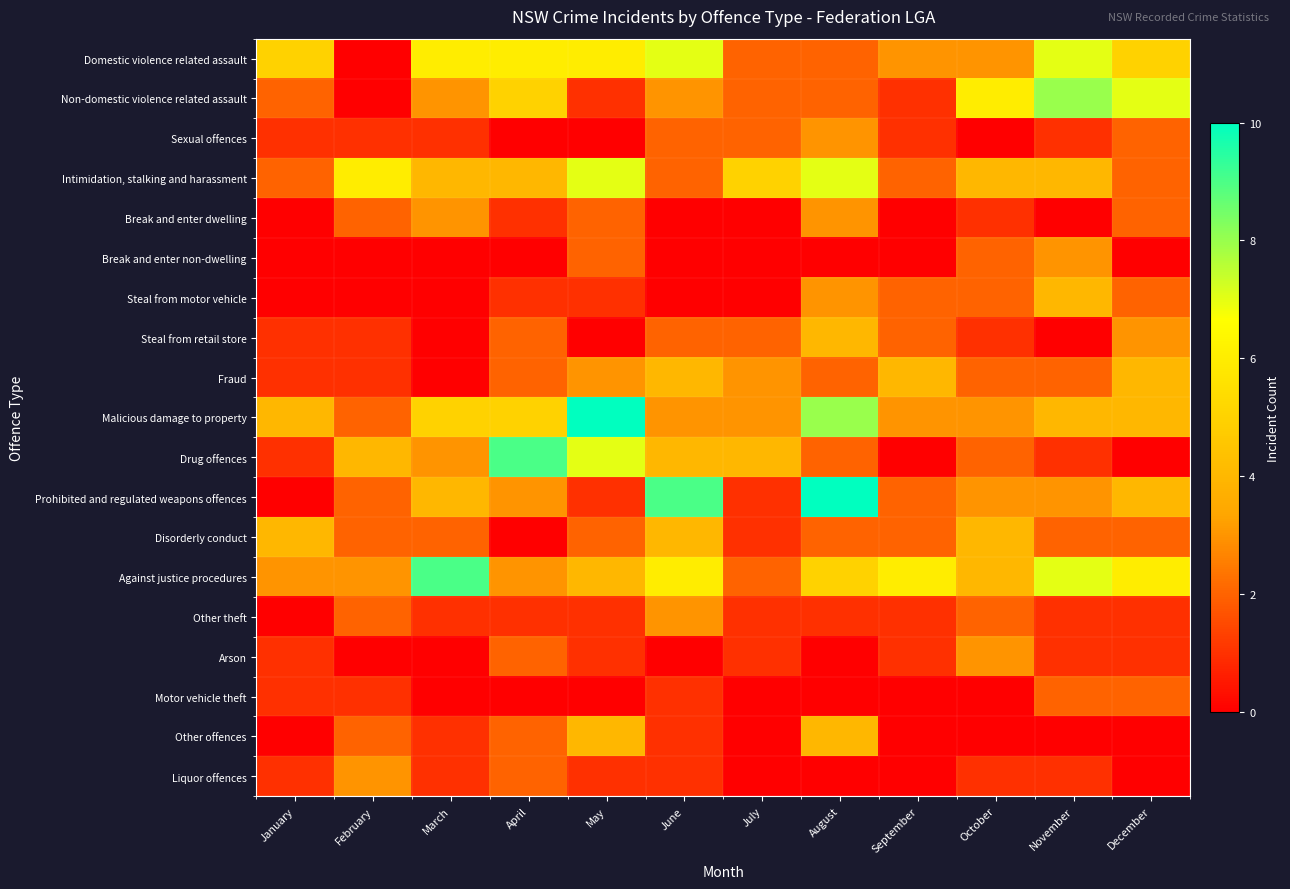

Reading left to right, list all the values displayed in this chart.

Domestic violence related assault: January=5	February=0	March=6	April=6	May=6	June=7	July=2	August=2	September=3	October=3	November=7	December=5
Non-domestic violence related assault: January=2	February=0	March=3	April=5	May=1	June=3	July=2	August=2	September=1	October=6	November=8	December=7
Sexual offences: January=1	February=1	March=1	April=0	May=0	June=2	July=2	August=3	September=1	October=0	November=1	December=2
Intimidation, stalking and harassment: January=2	February=6	March=4	April=4	May=7	June=2	July=5	August=7	September=2	October=4	November=4	December=2
Break and enter dwelling: January=0	February=2	March=3	April=1	May=2	June=0	July=0	August=3	September=0	October=1	November=0	December=2
Break and enter non-dwelling: January=0	February=0	March=0	April=0	May=2	June=0	July=0	August=0	September=0	October=2	November=3	December=0
Steal from motor vehicle: January=0	February=0	March=0	April=1	May=1	June=0	July=0	August=3	September=2	October=2	November=4	December=2
Steal from retail store: January=1	February=1	March=0	April=2	May=0	June=2	July=2	August=4	September=2	October=1	November=0	December=3
Fraud: January=1	February=1	March=0	April=2	May=3	June=4	July=3	August=2	September=4	October=2	November=2	December=4
Malicious damage to property: January=4	February=2	March=5	April=5	May=10	June=3	July=3	August=8	September=3	October=3	November=4	December=4
Drug offences: January=1	February=4	March=3	April=9	May=7	June=4	July=4	August=2	September=0	October=2	November=1	December=0
Prohibited and regulated weapons offences: January=0	February=2	March=4	April=3	May=1	June=9	July=1	August=10	September=2	October=3	November=3	December=4
Disorderly conduct: January=4	February=2	March=2	April=0	May=2	June=4	July=1	August=2	September=2	October=4	November=2	December=2
Against justice procedures: January=3	February=3	March=9	April=3	May=4	June=6	July=2	August=5	September=6	October=4	November=7	December=6
Other theft: January=0	February=2	March=1	April=1	May=1	June=3	July=1	August=1	September=1	October=2	November=1	December=1
Arson: January=1	February=0	March=0	April=2	May=1	June=0	July=1	August=0	September=1	October=3	November=1	December=1
Motor vehicle theft: January=1	February=1	March=0	April=0	May=0	June=1	July=0	August=0	September=0	October=0	November=2	December=2
Other offences: January=0	February=2	March=1	April=2	May=4	June=1	July=0	August=4	September=0	October=0	November=0	December=0
Liquor offences: January=1	February=3	March=1	April=2	May=1	June=1	July=0	August=0	September=0	October=1	November=1	December=0